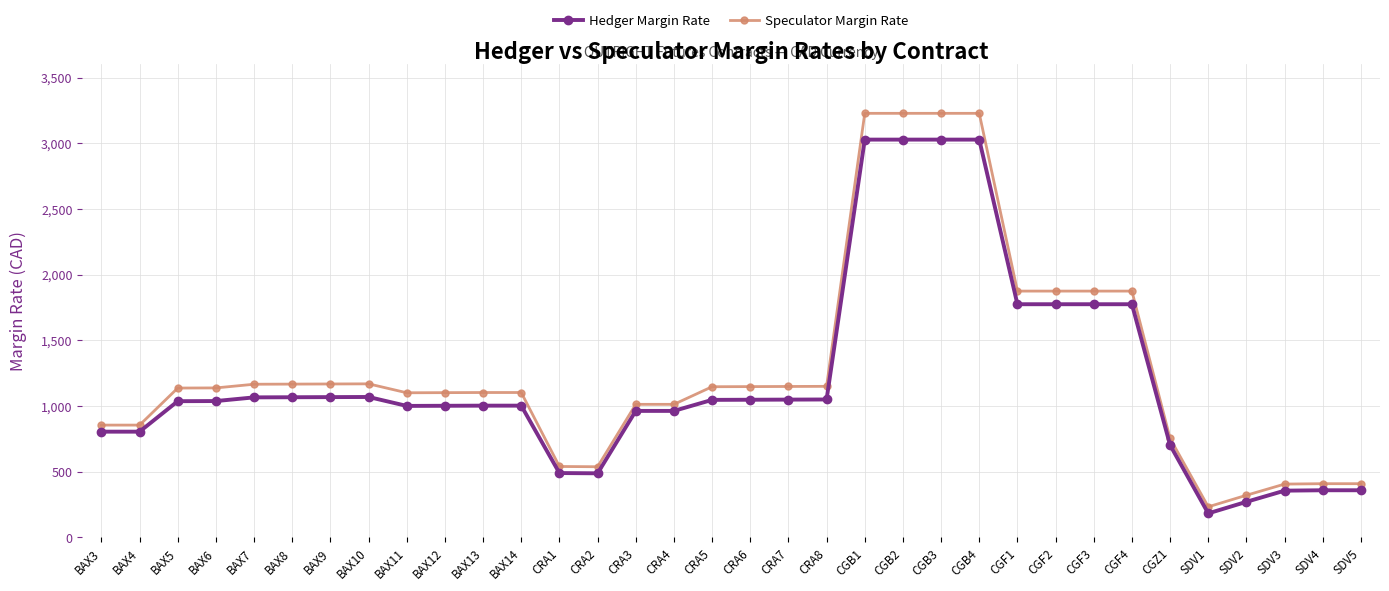

The Speculator Margin Rate series shows 1147 at CRA5. True or false?

True